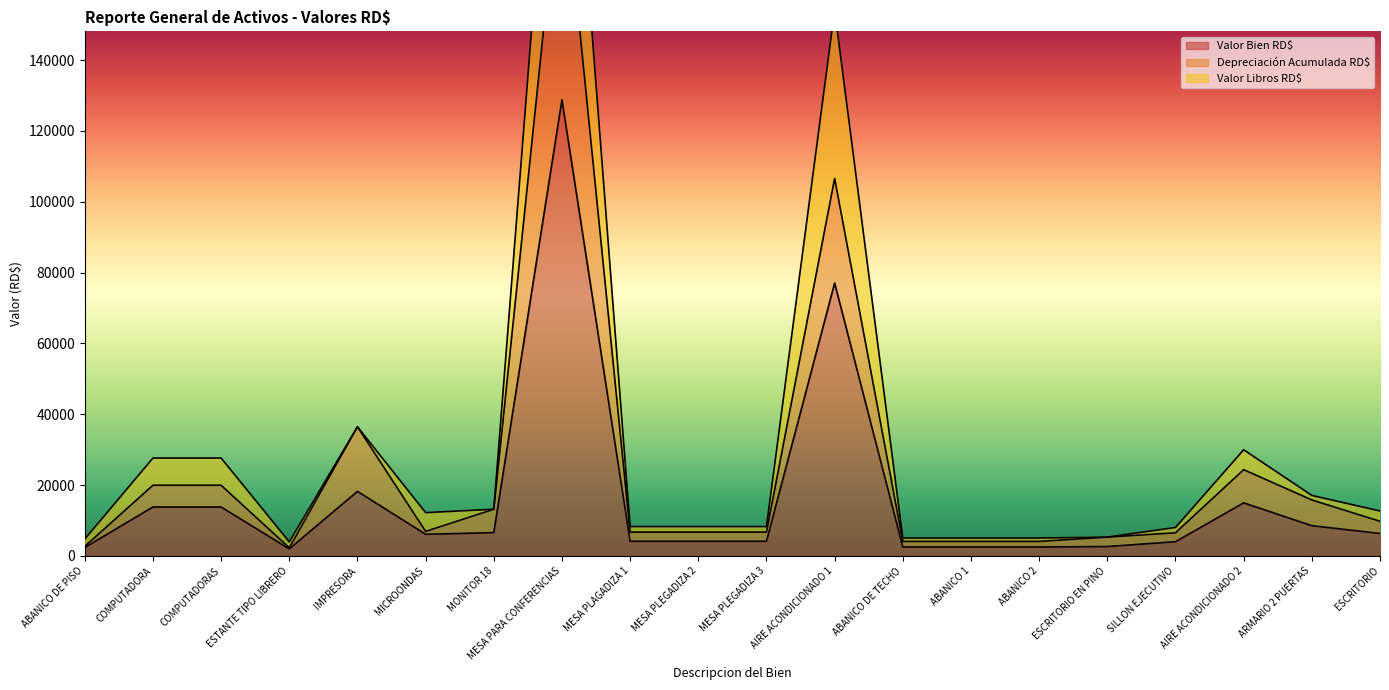

What value does the Valor Bien RD$ series have at SILLON EJECUTIVO?

4031.6